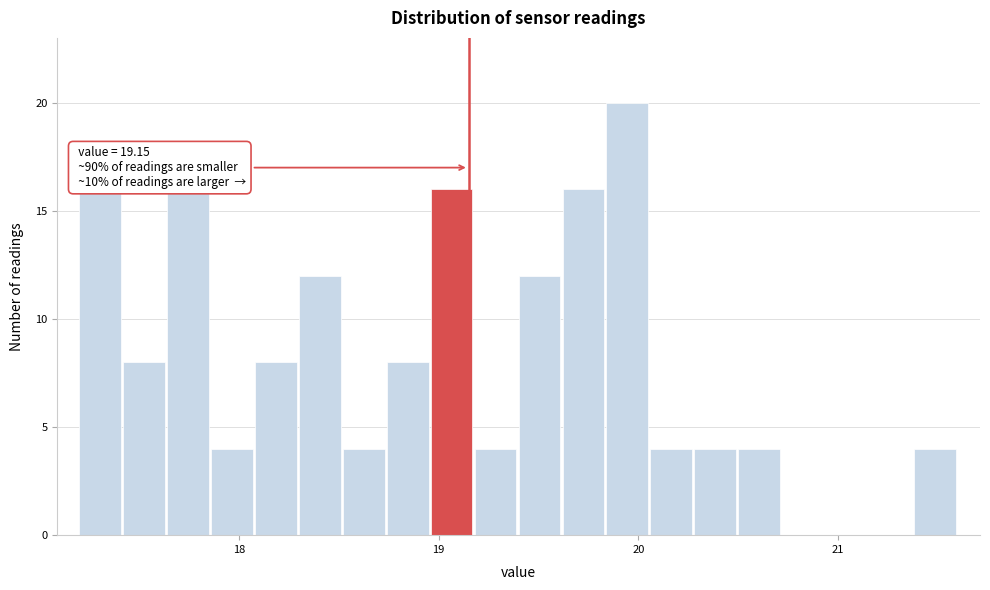

Read against the x-axis, roughly where is the centre of the tallest bar?

19.9